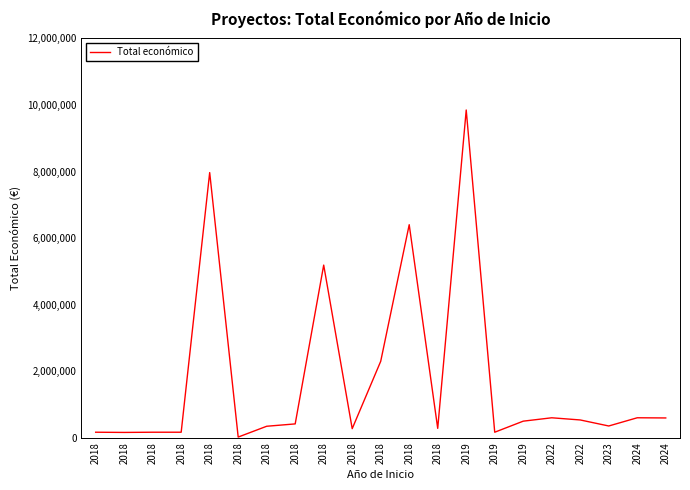

The value at 2018 is 2296067. True or false?

True